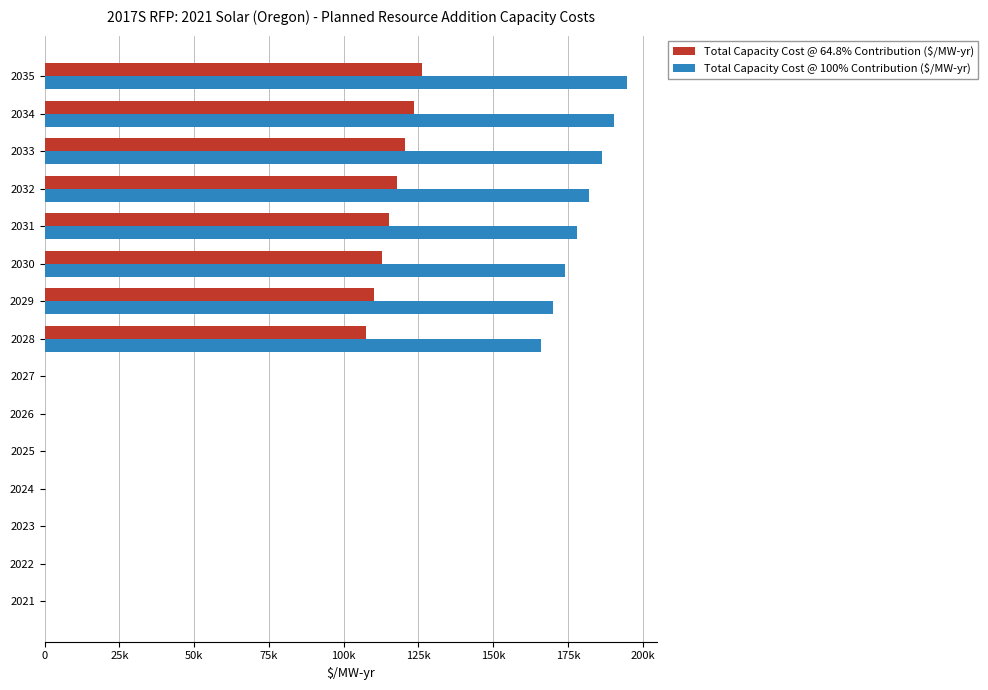

Which series has the widest spread of values?

Total Capacity Cost @ 100% Contribution ($/MW-yr)